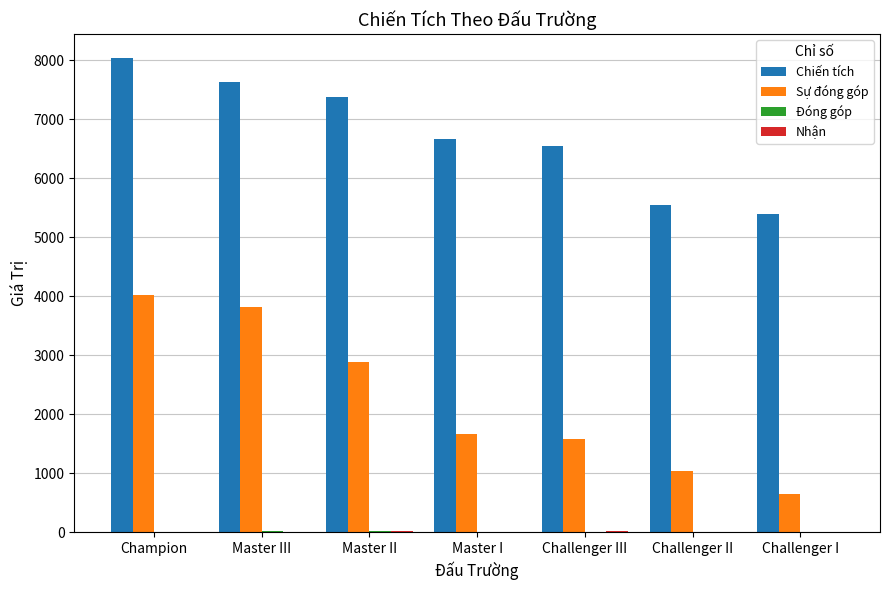

Which series has the largest total across all categories?

Chiến tích